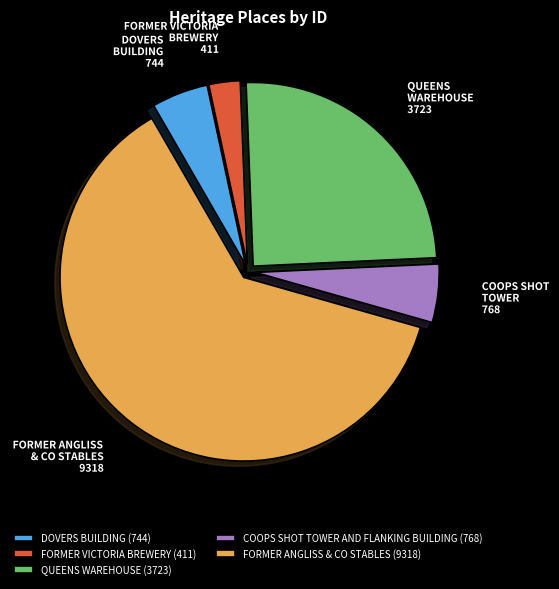

The FORMER VICTORIA BREWERY (411) slice represents 3% of the pie. True or false?

True